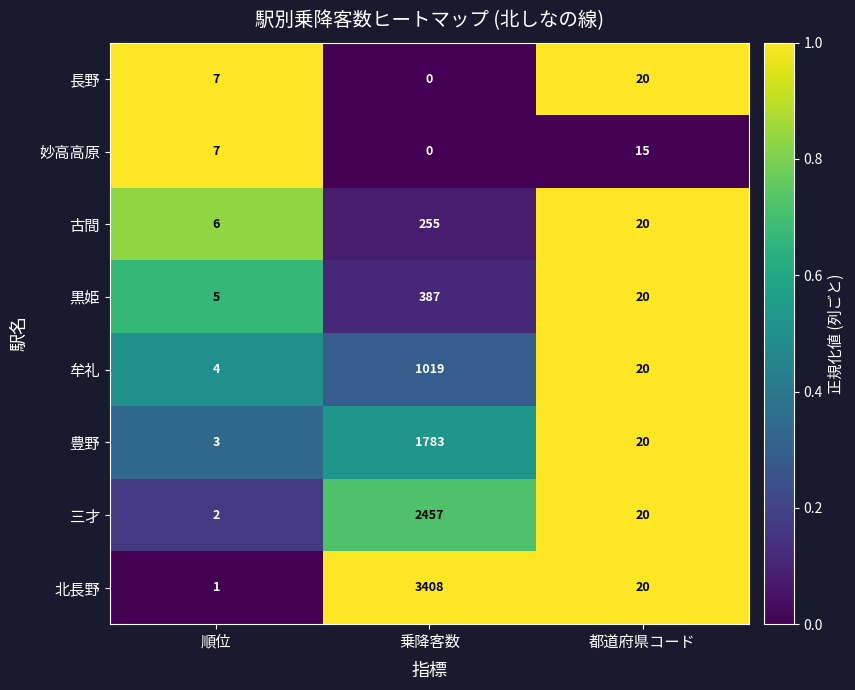

What is the total value across all series at 都道府県コード?

155